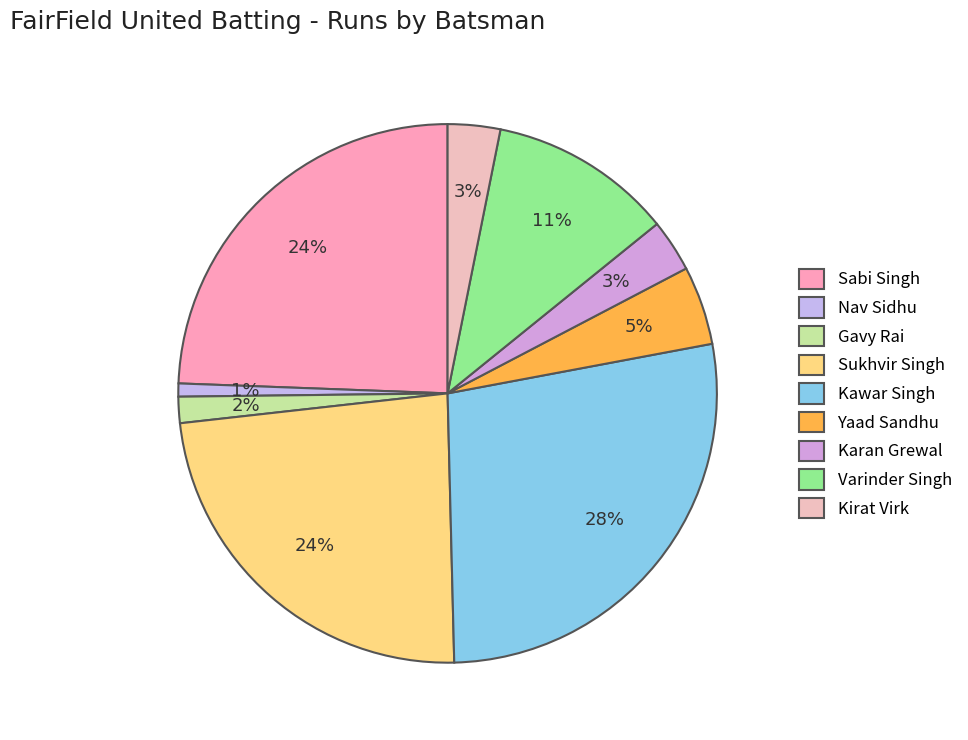

Count the number of slices in the pie.

9